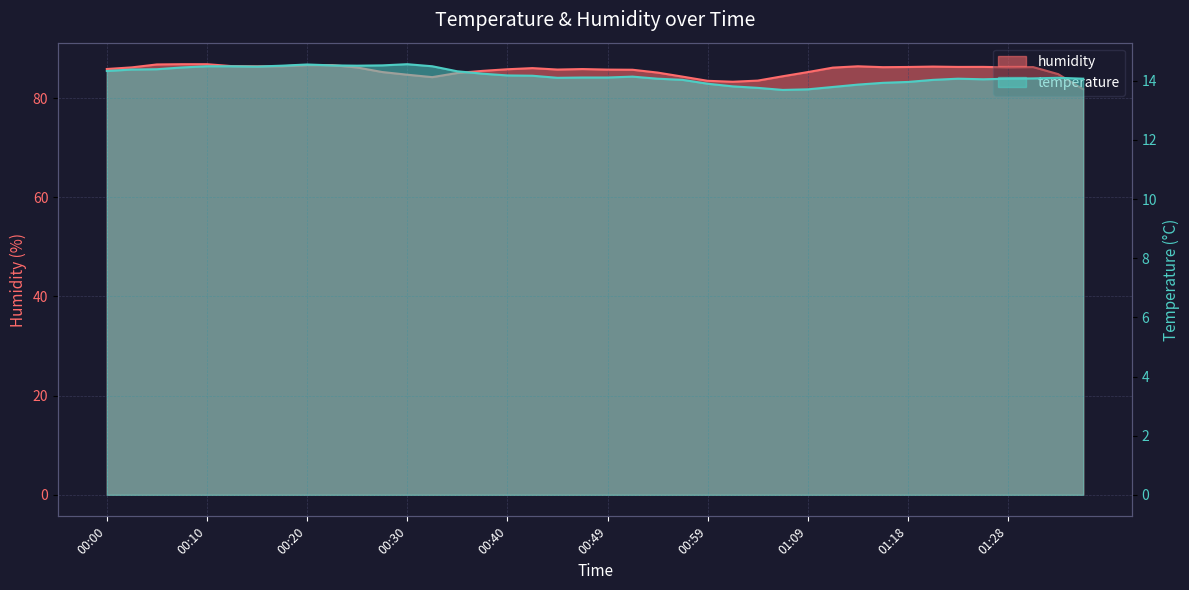

Reading left to right, what are all the values shown in this chart?

temperature: 00:00=14.3	00:03=14.4	00:05=14.4	00:08=14.4	00:10=14.5	00:13=14.5	00:15=14.5	00:18=14.5	00:20=14.6	00:23=14.5	00:25=14.5	00:27=14.5	00:30=14.6	00:32=14.5	00:35=14.3	00:37=14.2	00:40=14.2	00:42=14.2	00:44=14.1	00:47=14.1	00:49=14.1	00:52=14.1	00:54=14.1	00:57=14.0	00:59=13.9	01:01=13.8	01:04=13.8	01:06=13.7	01:09=13.7	01:11=13.8	01:14=13.9	01:16=13.9	01:18=14.0	01:21=14.0	01:23=14.1	01:26=14.1	01:28=14.1	01:31=14.1	01:33=14.1	01:36=14.1
humidity: 00:00=85.9	00:03=86.2	00:05=86.8	00:08=86.8	00:10=86.8	00:13=86.5	00:15=86.4	00:18=86.4	00:20=86.7	00:23=86.7	00:25=86.2	00:27=85.3	00:30=84.7	00:32=84.2	00:35=85.1	00:37=85.5	00:40=85.8	00:42=86.1	00:44=85.8	00:47=85.9	00:49=85.8	00:52=85.7	00:54=85.2	00:57=84.3	00:59=83.5	01:01=83.3	01:04=83.5	01:06=84.4	01:09=85.3	01:11=86.2	01:14=86.4	01:16=86.2	01:18=86.3	01:21=86.4	01:23=86.3	01:26=86.3	01:28=86.2	01:31=86.3	01:33=84.8	01:36=81.8